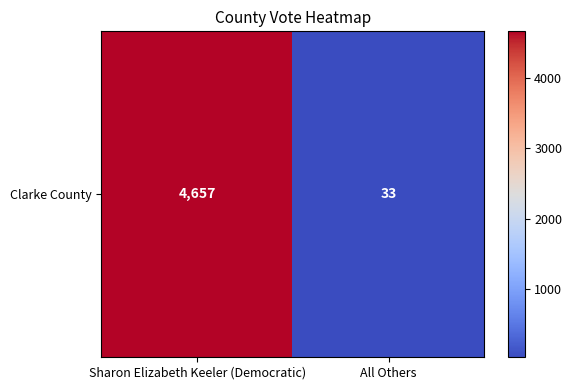

How many values are between 33 and 4657?

2